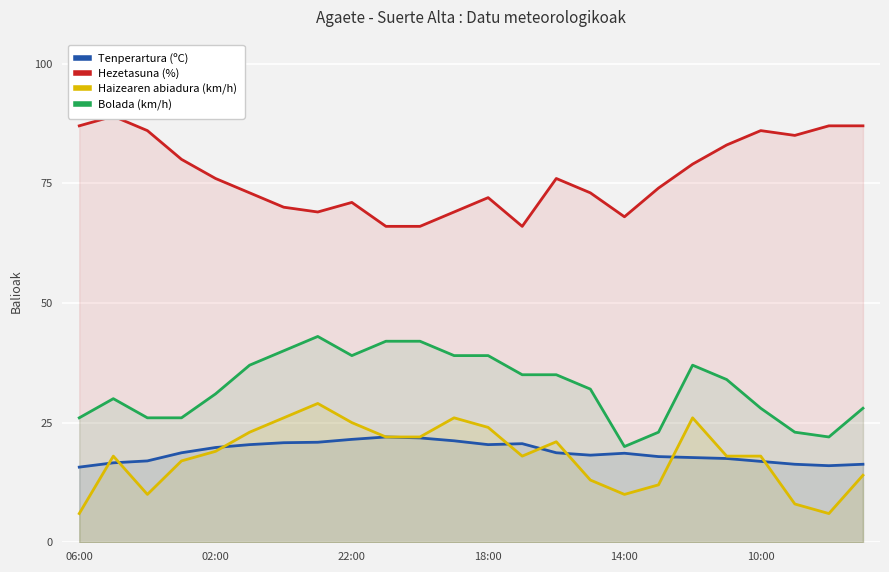

What is the sum of all Tenperartura (ºC) values?

451.5